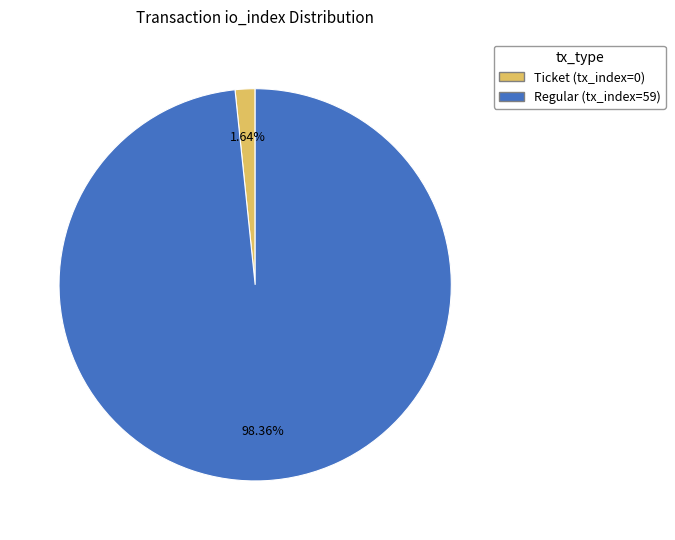

Between Regular (tx_index=59) and Ticket (tx_index=0), which is larger?

Regular (tx_index=59)